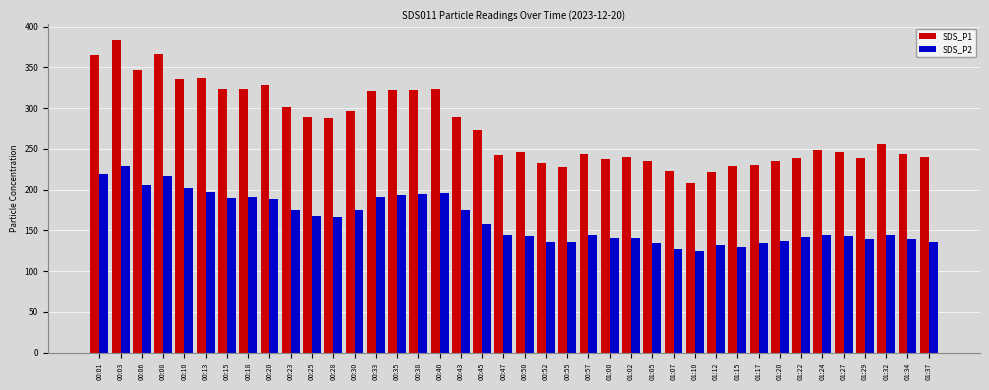

Which series has the widest spread of values?

SDS_P1